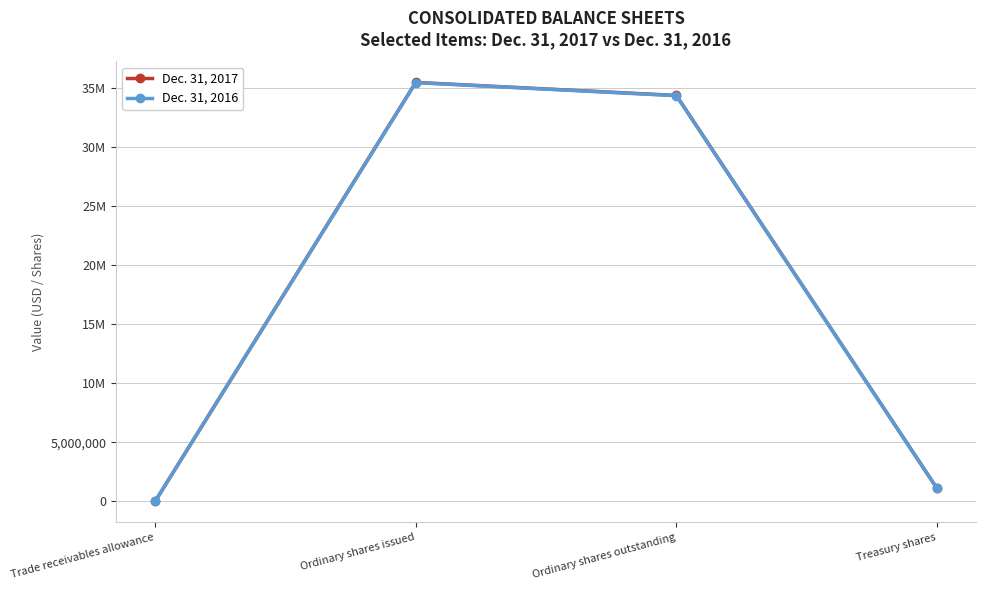

List the series in order of their overall mean, highest first.

Dec. 31, 2017, Dec. 31, 2016